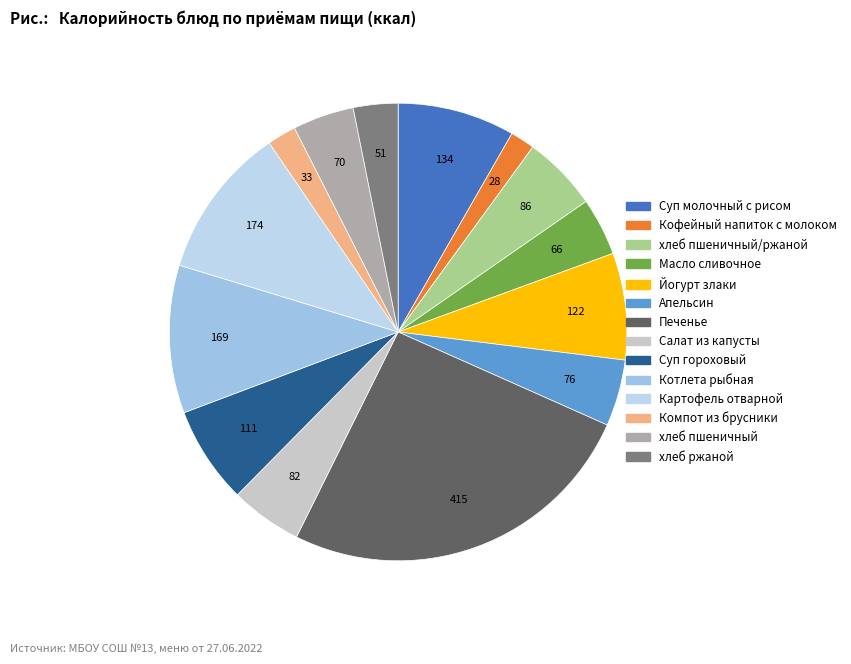

How many segments does this pie chart have?

14